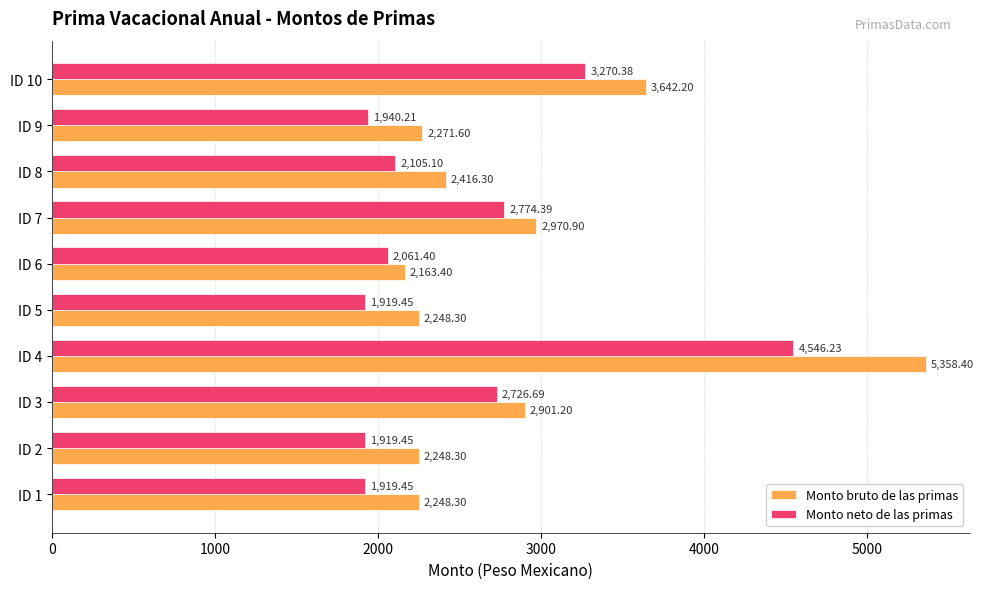

Where is Monto bruto de las primas nearest to the value 3760?

ID 10